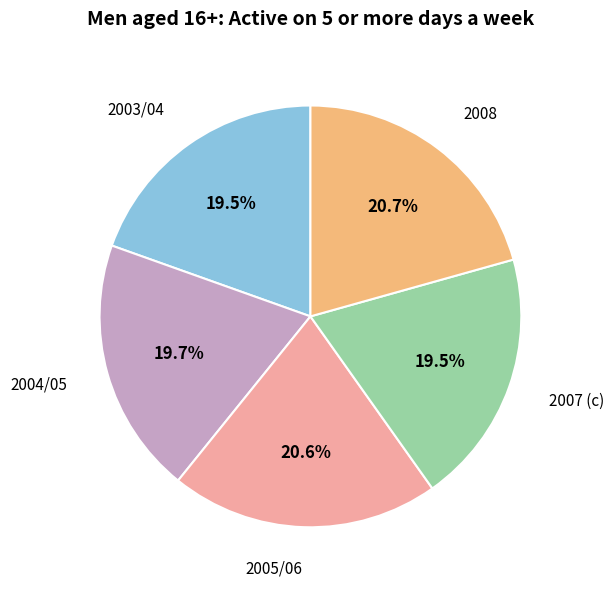

Is it true that 2004/05 is 10% of the pie?

False